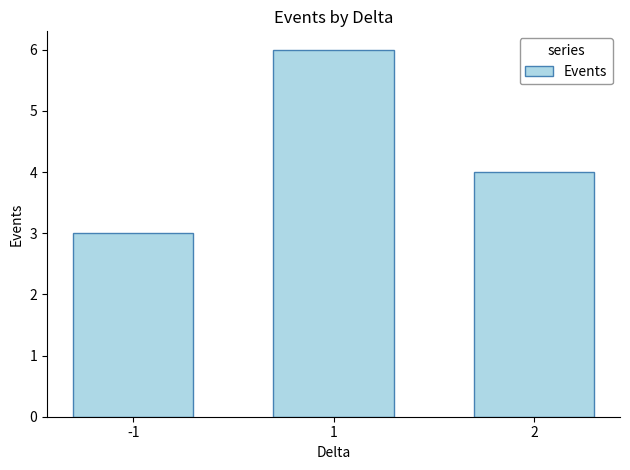

The value at -1 is 3. True or false?

True